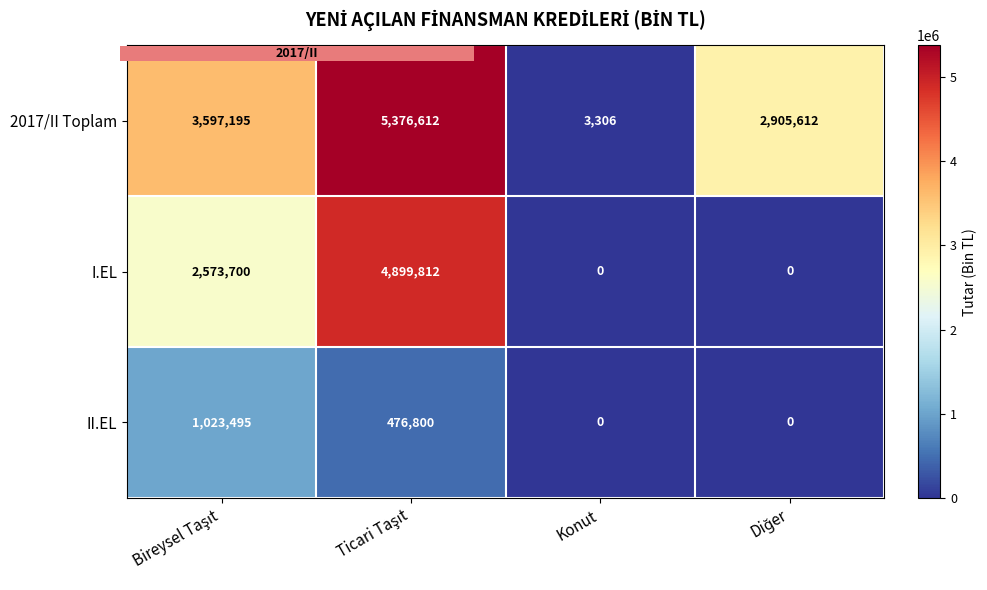

How many data points does each series have?

4